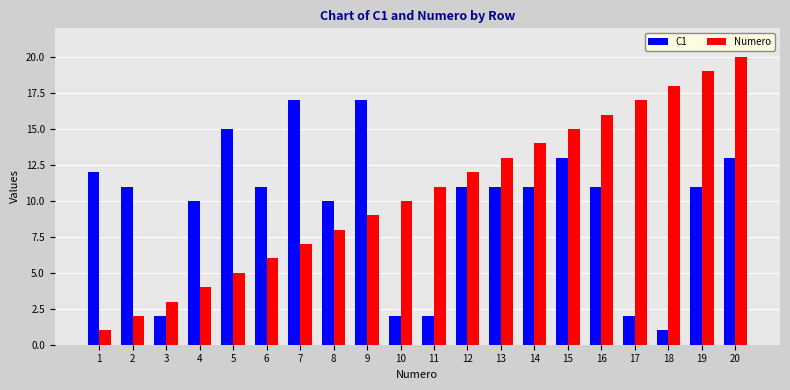

What is the total value across all series at 11?

13